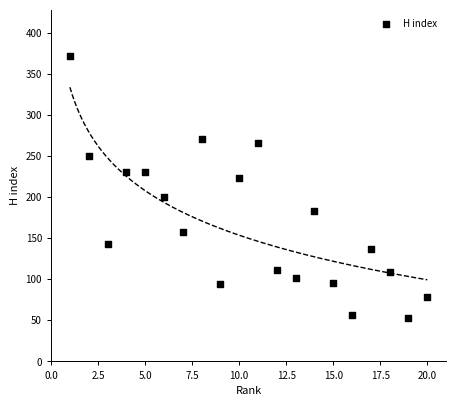

What is the range of Y values (max minus min)?

319